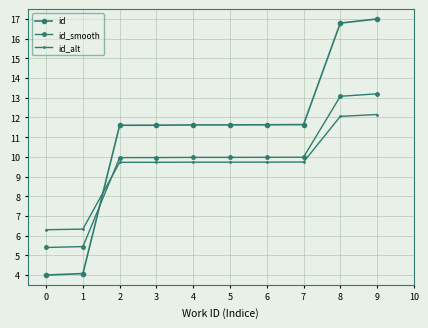

What is the difference between the maximum and minimum values in the id_alt series?

5.9